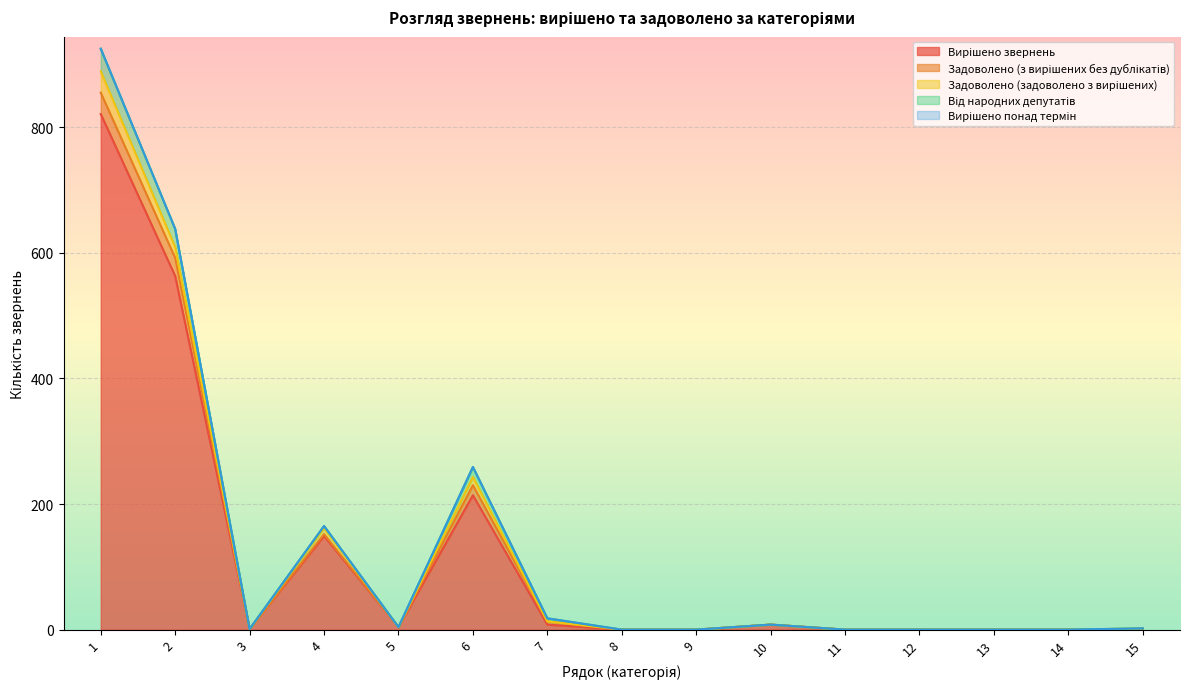

Reading left to right, what are all the values shown in this chart?

Вирішено звернень: 821	563	1	149	4	214	8	0	0	8	0	0	0	0	1
Задоволено (з вирішених без дублікатів): 34	29	0	3	0	16	5	0	0	0	0	0	0	0	0
Задоволено (задоволено з вирішених): 34	17	0	10	0	13	0	0	0	0	0	0	0	0	1
Від народних депутатів: 36	29	0	3	0	16	5	0	0	0	0	0	0	0	0
Вирішено понад термін: 0	0	0	0	0	0	0	0	0	0	0	0	0	0	0